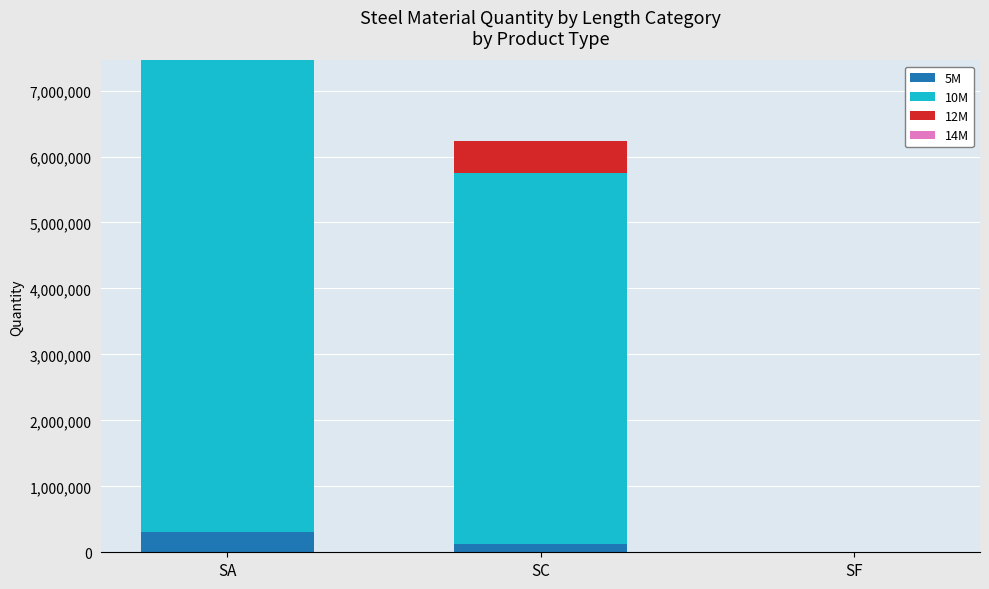

At which category is the sum across all series the highest?

SA